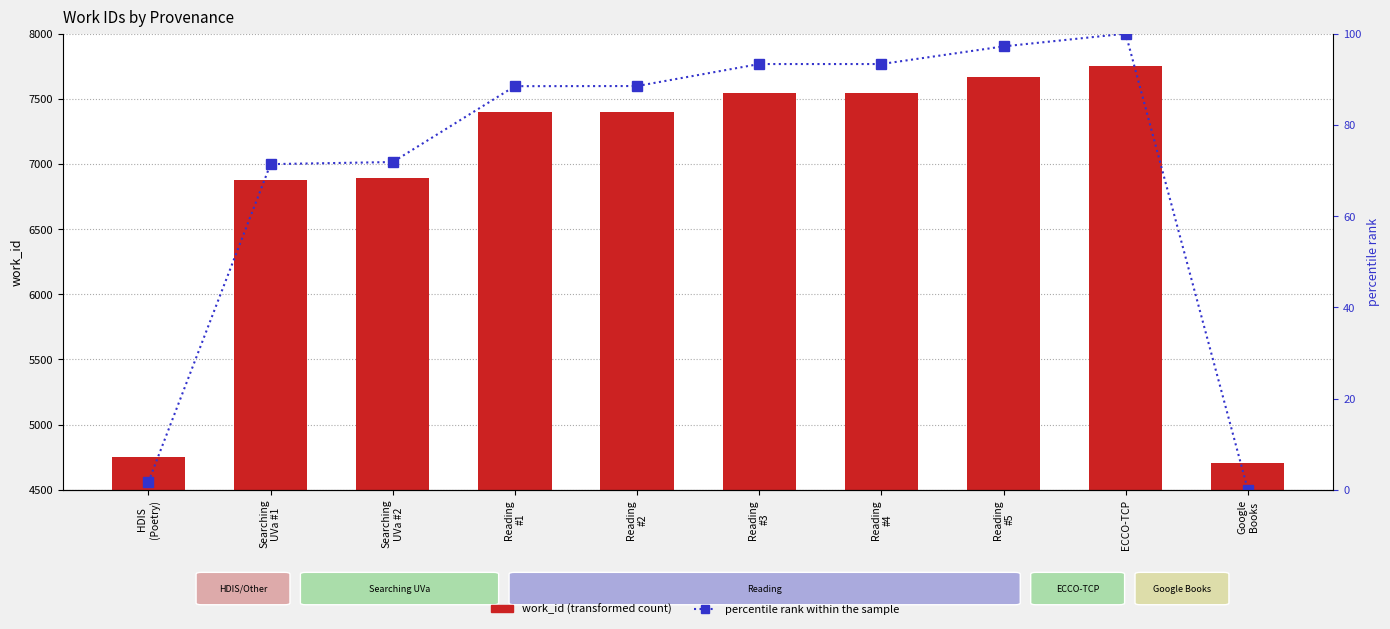

At how many categories does at least one series exceed 521?

10